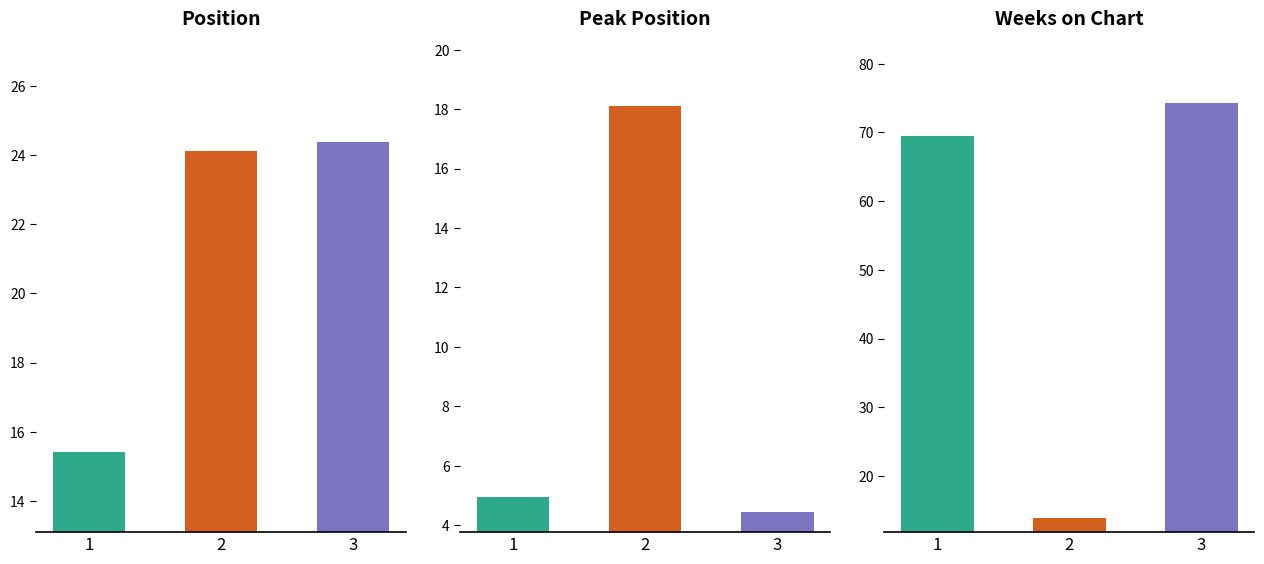

At how many categories does at least one series exceed 59?

2